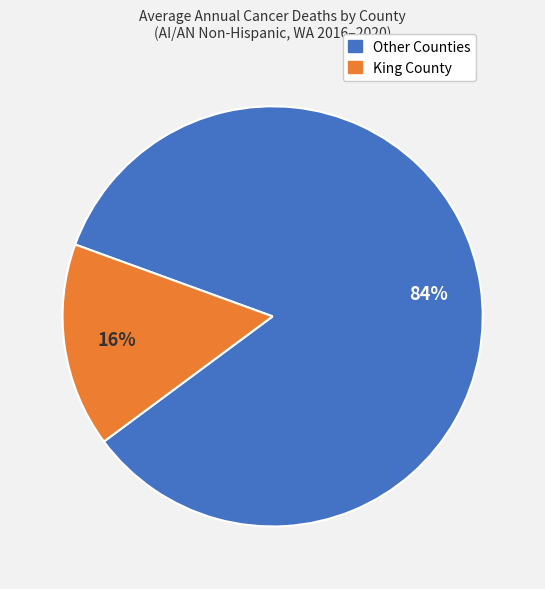

Count the number of slices in the pie.

2